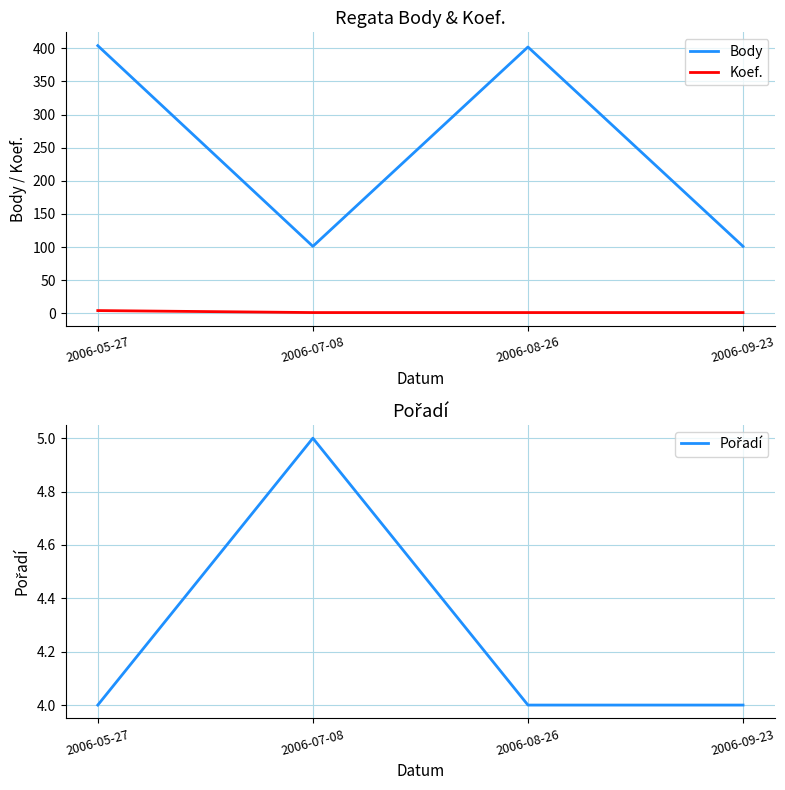

At 2006-05-27, list the series in order from largest to smallest.

Body, Koef., Pořadí